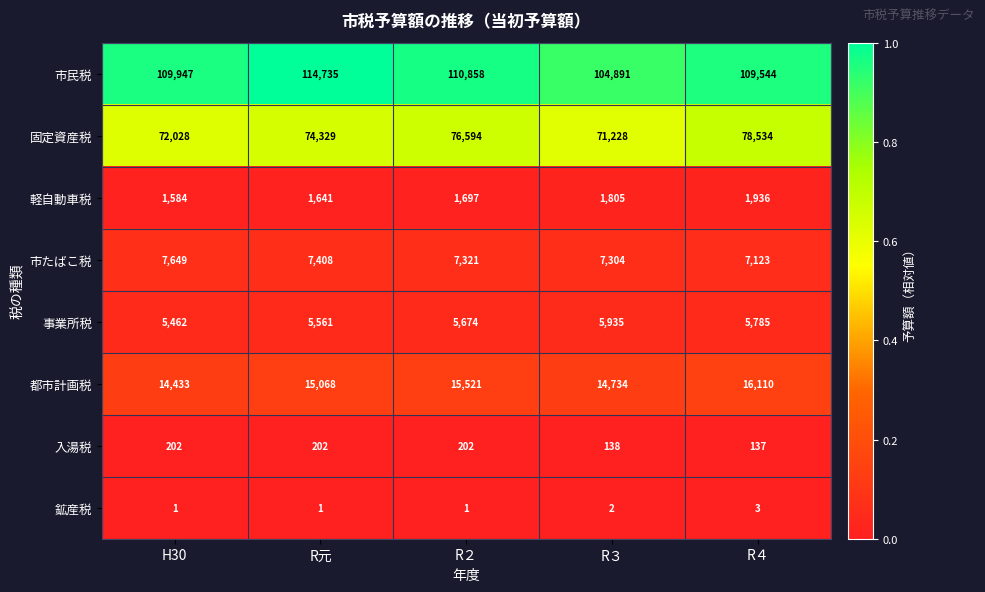

Between R２ and R４, which series saw the biggest shift?

固定資産税